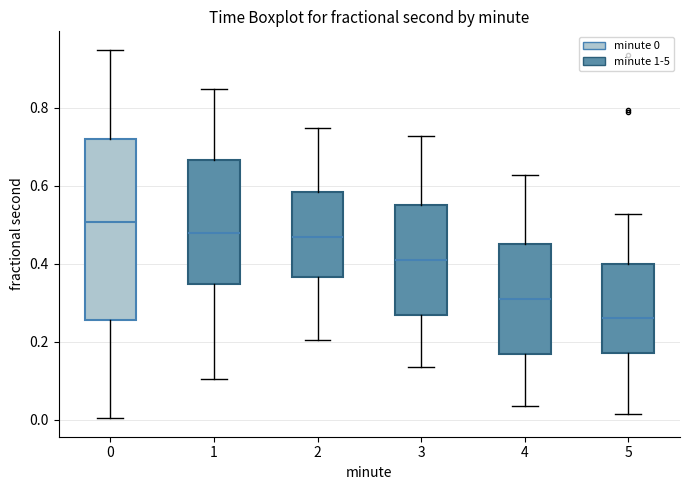

Which box has the lowest median line?

5